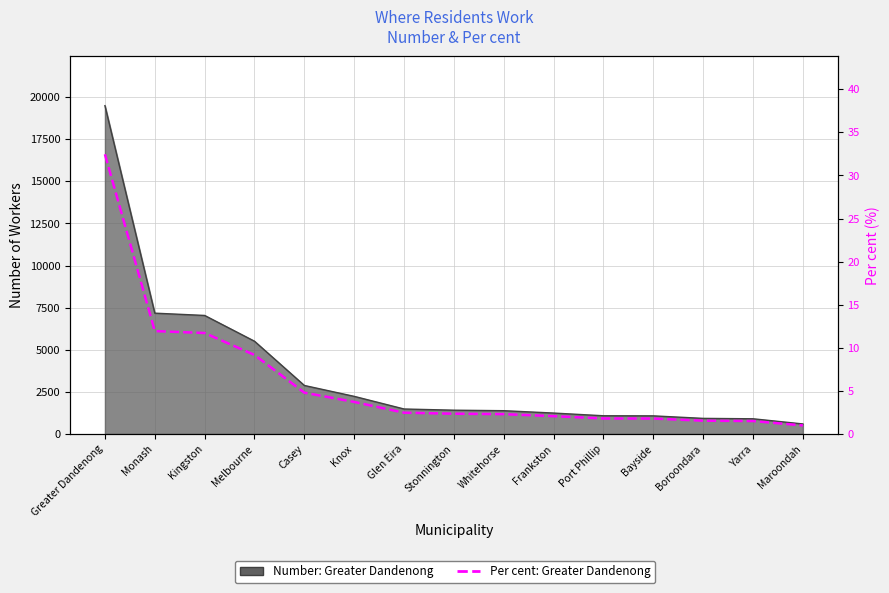

List the labels in order of value, largest first.

Greater Dandenong, Monash, Kingston, Melbourne, Casey, Knox, Glen Eira, Stonnington, Whitehorse, Frankston, Port Phillip, Bayside, Boroondara, Yarra, Maroondah